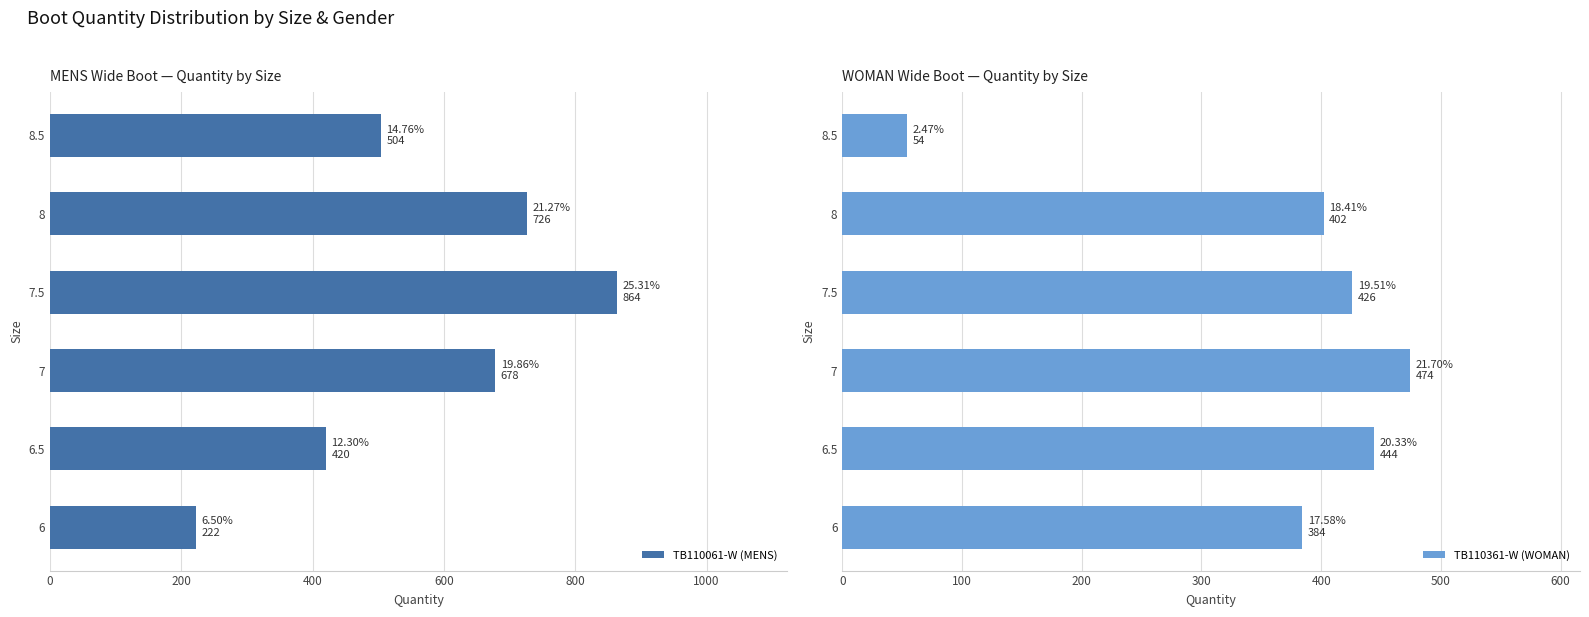

Which series has the widest spread of values?

TB110061-W (MENS)